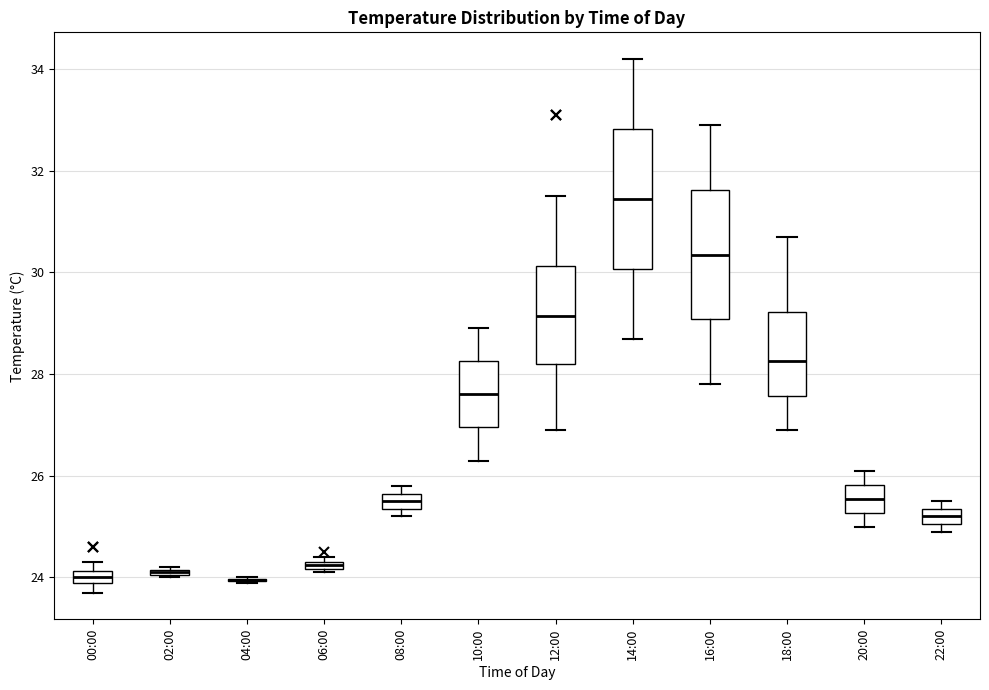

Which box is the tallest, from its lower edge to its upper edge?

14:00